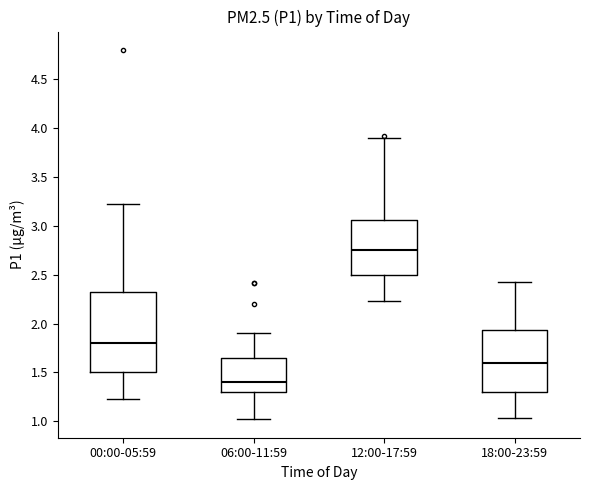

Comparing the boxes themselves (not the whiskers), which one is the tallest?

00:00-05:59